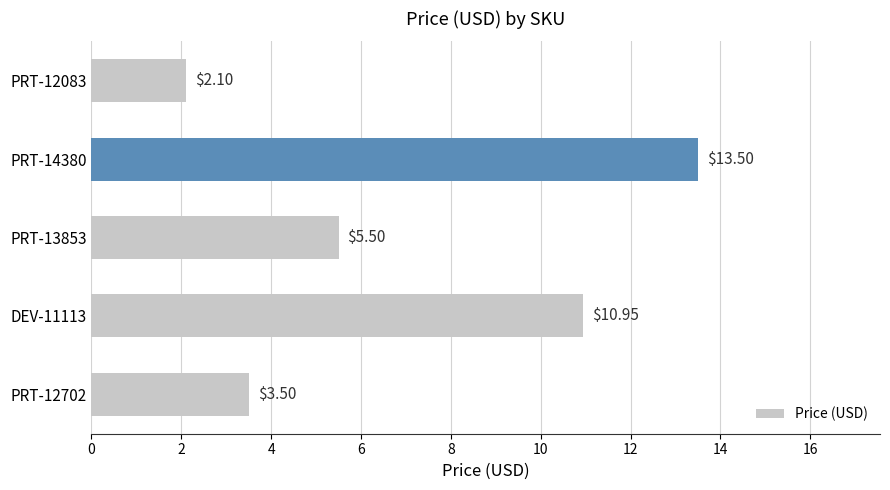

What is the average value?

7.1